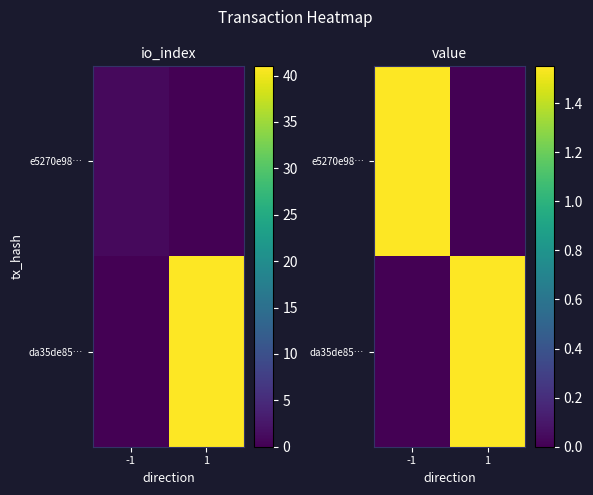

Rank the series by their maximum value, from lowest to highest.

e5270e98…, da35de85…